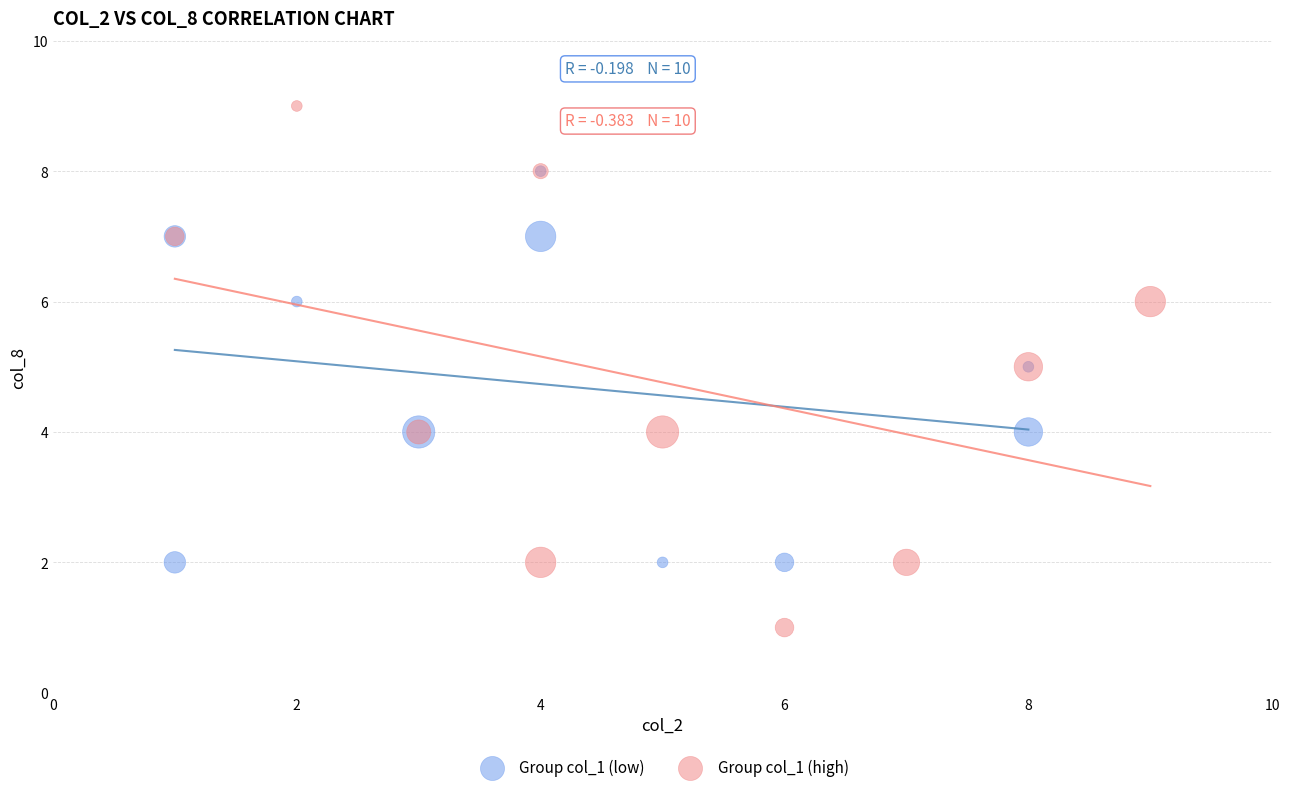

What are all the series names shown in the legend?

Group col_1 (low), Group col_1 (high)